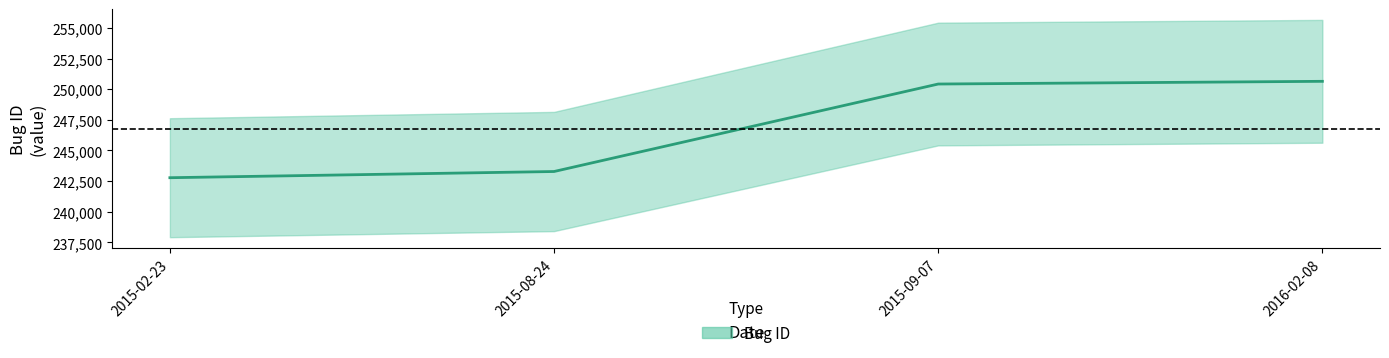

Approximately how many times larger is the value at 2015-08-24 compared to 2015-09-07?

1.0